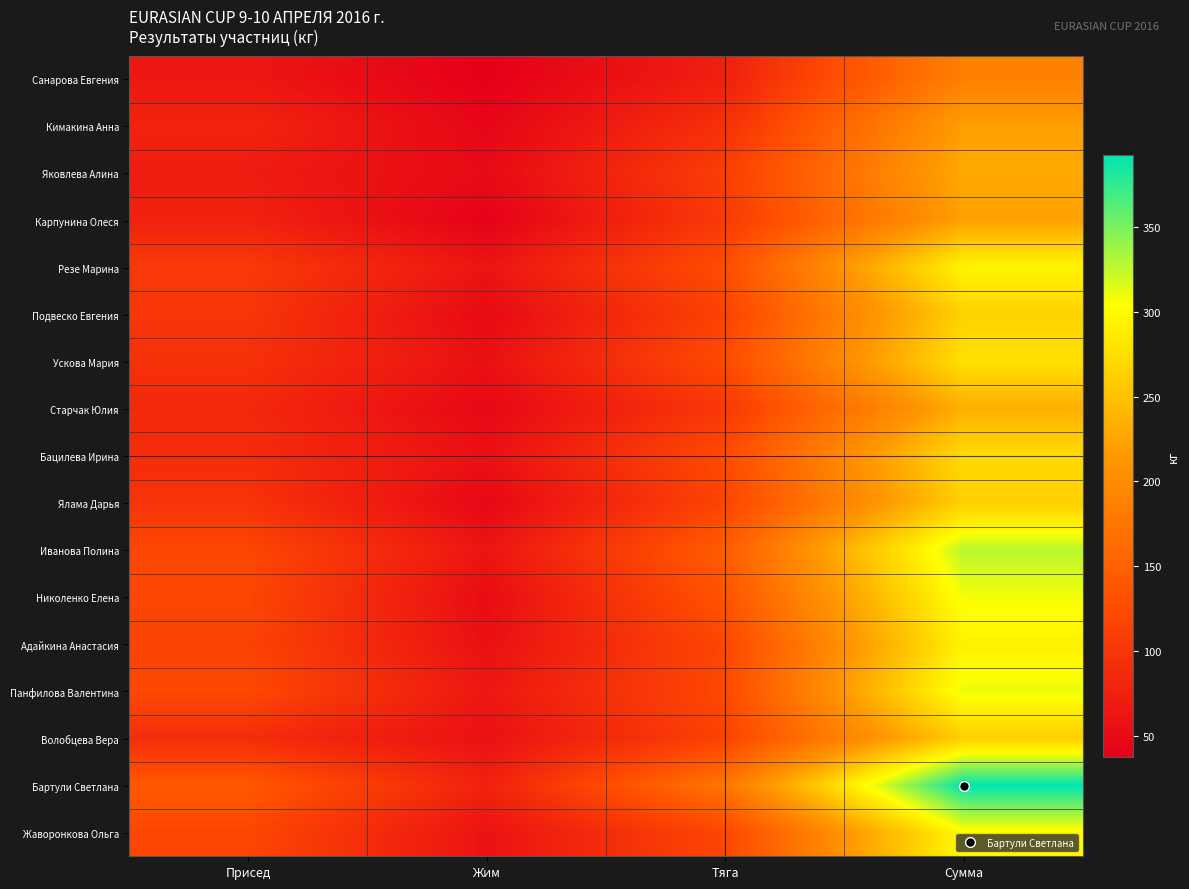

Reading left to right, transcribe all the data shown in this chart.

Санарова Евгения: Присед=65.0	Жим=37.5	Тяга=75.0	Сумма=187.5
Кимакина Анна: Присед=80.0	Жим=45.0	Тяга=95.0	Сумма=220.0
Яковлева Алина: Присед=70.0	Жим=50.0	Тяга=110.0	Сумма=230.0
Карпунина Олеся: Присед=77.5	Жим=40.0	Тяга=105.0	Сумма=222.5
Резе Марина: Присед=105.0	Жим=62.5	Тяга=127.5	Сумма=295.0
Подвеско Евгения: Присед=100.0	Жим=50.0	Тяга=115.0	Сумма=265.0
Ускова Мария: Присед=95.0	Жим=57.5	Тяга=125.0	Сумма=277.5
Старчак Юлия: Присед=85.0	Жим=47.5	Тяга=102.5	Сумма=235.0
Бацилева Ирина: Присед=90.0	Жим=57.5	Тяга=125.0	Сумма=272.5
Ялама Дарья: Присед=97.5	Жим=47.5	Тяга=117.5	Сумма=262.5
Иванова Полина: Присед=120.0	Жим=62.5	Тяга=145.0	Сумма=327.5
Николенко Елена: Присед=120.0	Жим=52.5	Тяга=135.0	Сумма=307.5
Адайкина Анастасия: Присед=115.0	Жим=57.5	Тяга=120.0	Сумма=292.5
Панфилова Валентина: Присед=122.5	Жим=65.0	Тяга=122.5	Сумма=310.0
Волобцева Вера: Присед=90.0	Жим=57.5	Тяга=115.0	Сумма=262.5
Бартули Светлана: Присед=140.0	Жим=77.5	Тяга=175.0	Сумма=392.5
Жаворонкова Ольга: Присед=120.0	Жим=60.0	Тяга=120.0	Сумма=300.0